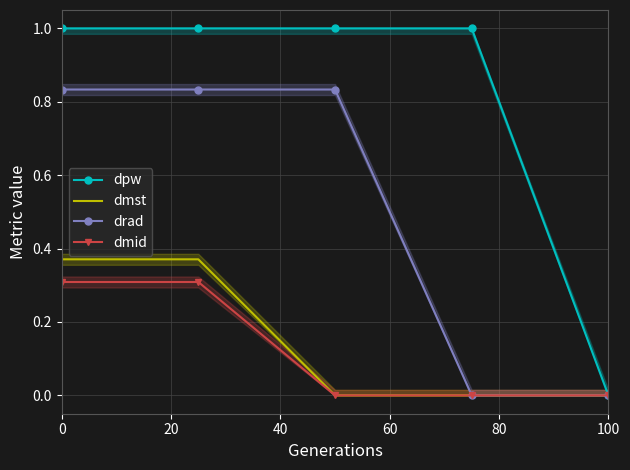

True or false: dpw and dmst intersect in this chart.

False